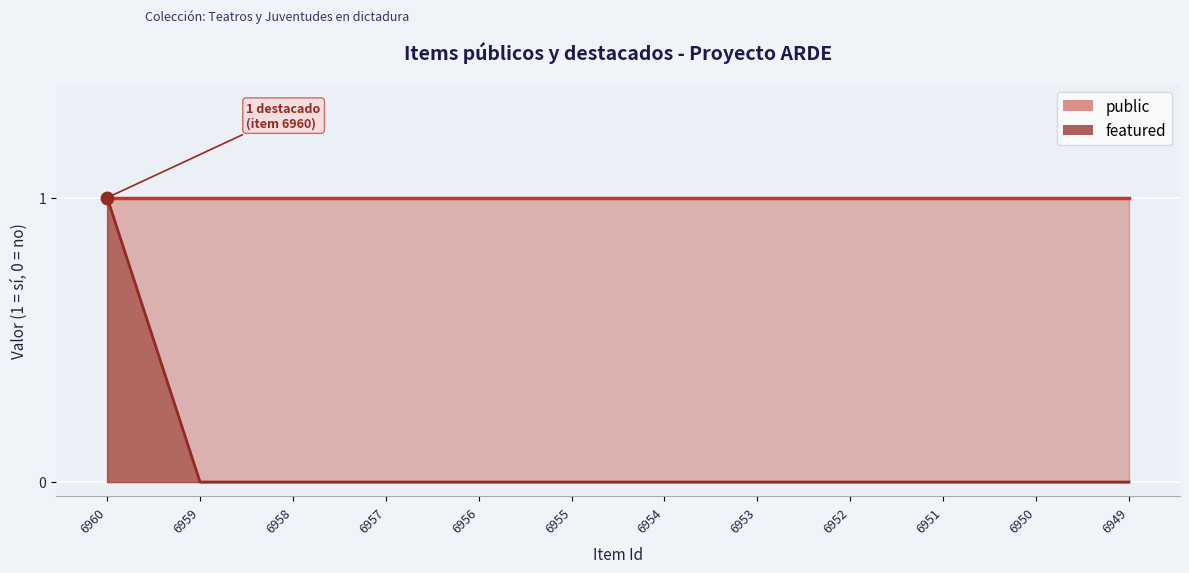

Reading right to left, transcribe all the data shown in this chart.

0	0	0	0	0	0	0	0	0	0	0	1